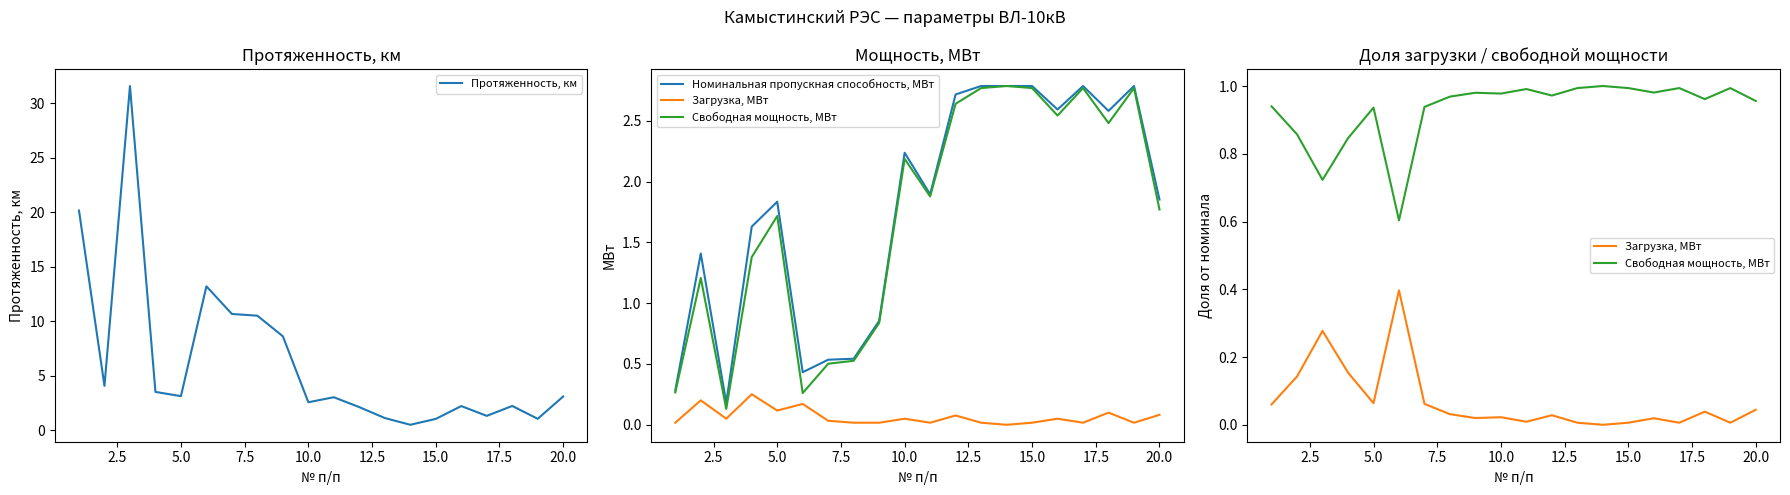

The value of Протяженность, км at 5.0 is 2.0. True or false?

False